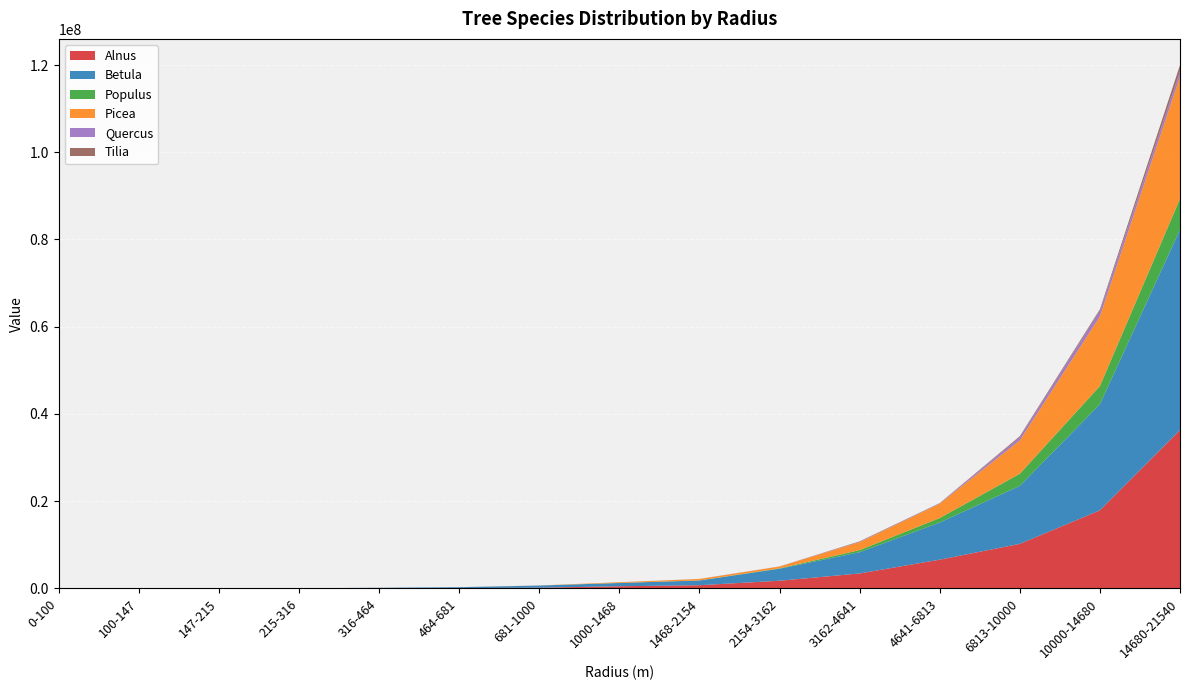

Reading right to left, list all the values displayed in this chart.

Alnus: 14680-21540=36298910.5	10000-14680=17892334.3	6813-10000=10209131.1	4641-6813=6583007.4	3162-4641=3420977.8	2154-3162=1752115.1	1468-2154=726773.8	1000-1468=487117.0	681-1000=158356.0	464-681=49761.6	316-464=35326.1	215-316=14785.1	147-215=4346.3	100-147=855.3	0-100=0.0
Betula: 14680-21540=45937130.4	10000-14680=24322842.5	6813-10000=13296061.6	4641-6813=8512528.7	3162-4641=4874124.3	2154-3162=2747979.9	1468-2154=1074246.4	1000-1468=740374.4	681-1000=492923.9	464-681=216951.5	316-464=101047.3	215-316=17449.4	147-215=2185.8	100-147=366.6	0-100=0.0
Populus: 14680-21540=7088492.9	10000-14680=4167293.4	6813-10000=2771942.5	4641-6813=1033090.8	3162-4641=474400.6	2154-3162=96994.8	1468-2154=24485.1	1000-1468=23226.6	681-1000=1404.2	464-681=793.8	316-464=314.4	215-316=0.0	147-215=0.0	100-147=0.0	0-100=0.0
Picea: 14680-21540=28023704.3	10000-14680=15972801.1	6813-10000=7650849.2	4641-6813=3266879.9	3162-4641=1829829.1	2154-3162=408923.6	1468-2154=325701.1	1000-1468=158380.6	681-1000=15546.8	464-681=10253.3	316-464=2719.5	215-316=0.0	147-215=0.0	100-147=0.0	0-100=0.0
Quercus: 14680-21540=1218947.2	10000-14680=1279324.4	6813-10000=731924.6	4641-6813=86205.7	3162-4641=70295.1	2154-3162=18666.8	1468-2154=854.6	1000-1468=443.1	681-1000=0.0	464-681=3969.0	316-464=1571.9	215-316=0.0	147-215=0.0	100-147=0.0	0-100=0.0
Tilia: 14680-21540=1421778.9	10000-14680=348705.8	6813-10000=234695.0	4641-6813=67456.6	3162-4641=109955.9	2154-3162=6336.2	1468-2154=18774.3	1000-1468=2637.9	681-1000=0.0	464-681=0.0	316-464=0.0	215-316=0.0	147-215=0.0	100-147=0.0	0-100=0.0